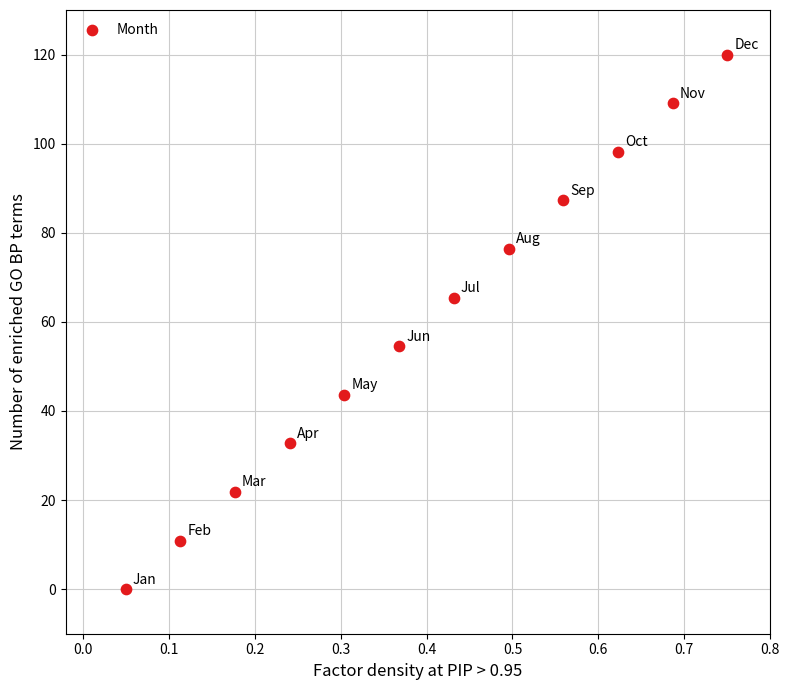

What is the range of X values (max minus min)?

0.7